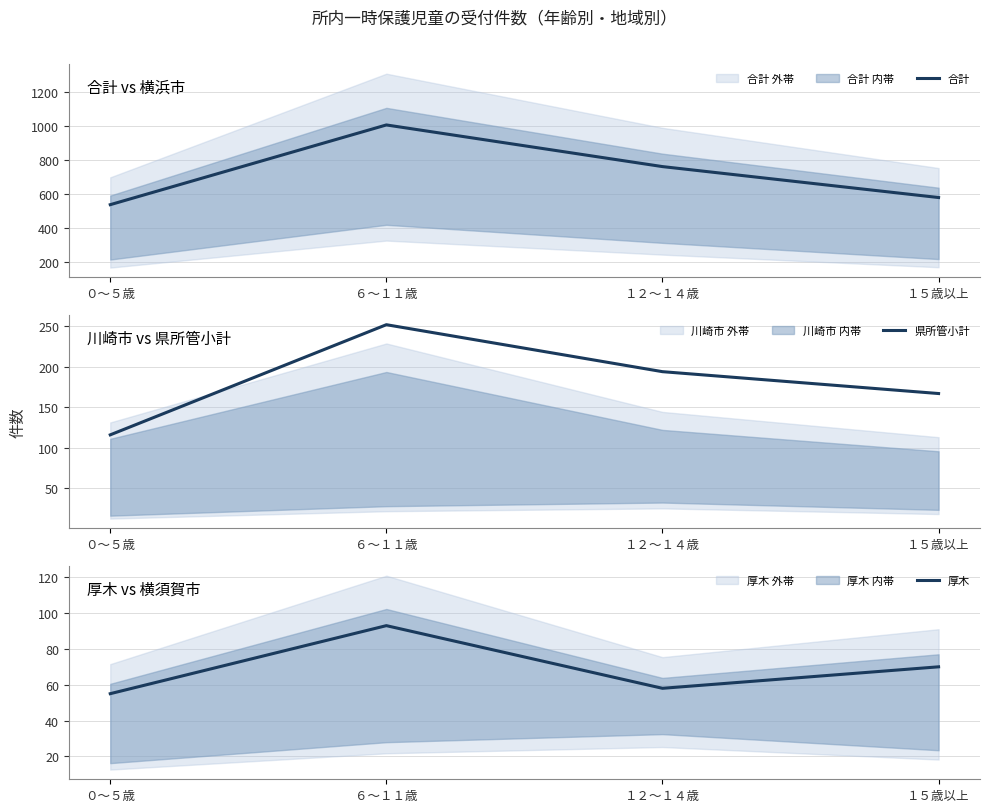

At which label does 県所管小計 first exceed 194?

６～１１歳